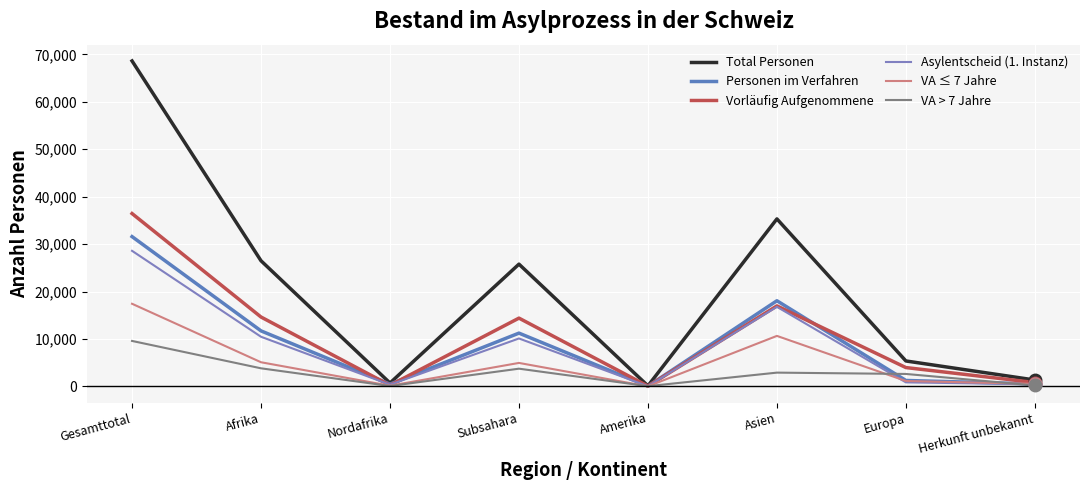

What is the smallest value displayed?

9